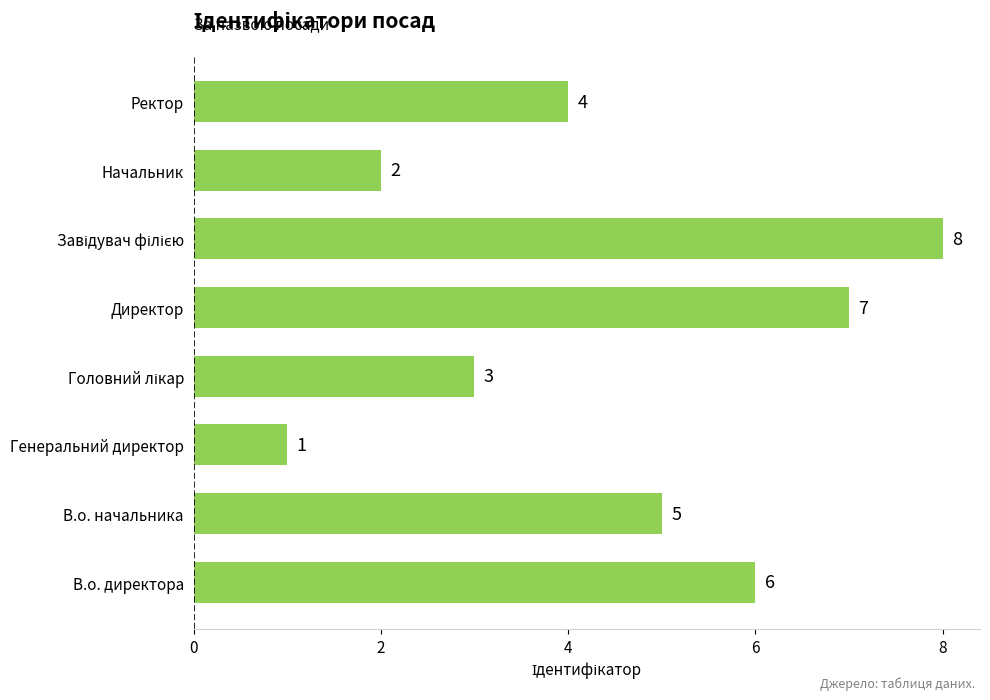

Count the values in the range 3 to 7.

5